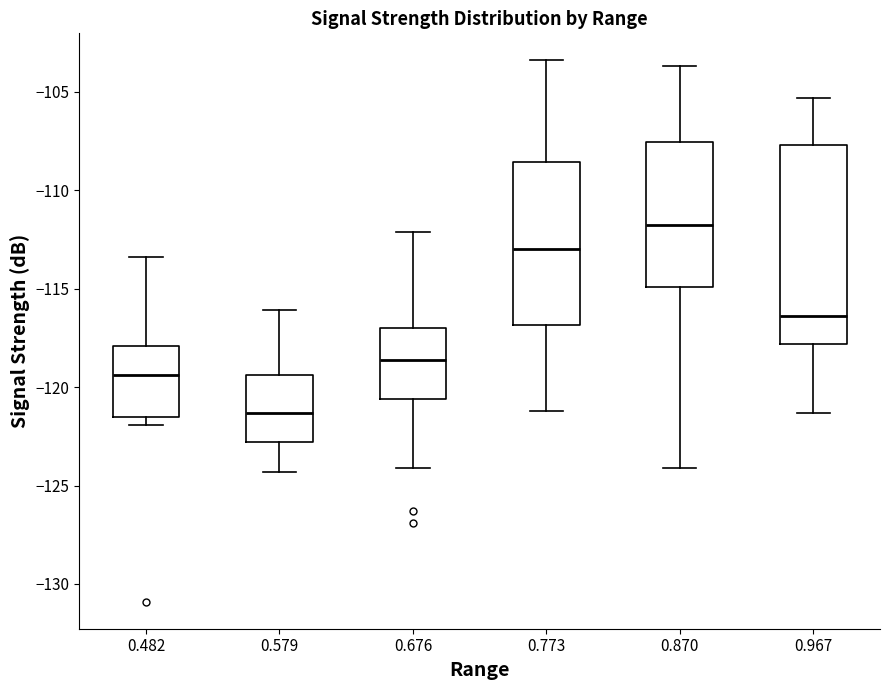

Which box has the lowest median line?

0.579